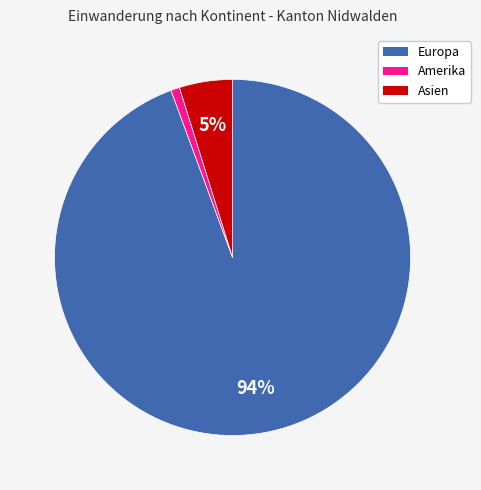

To the nearest percent, what is the average slice percentage?

33%